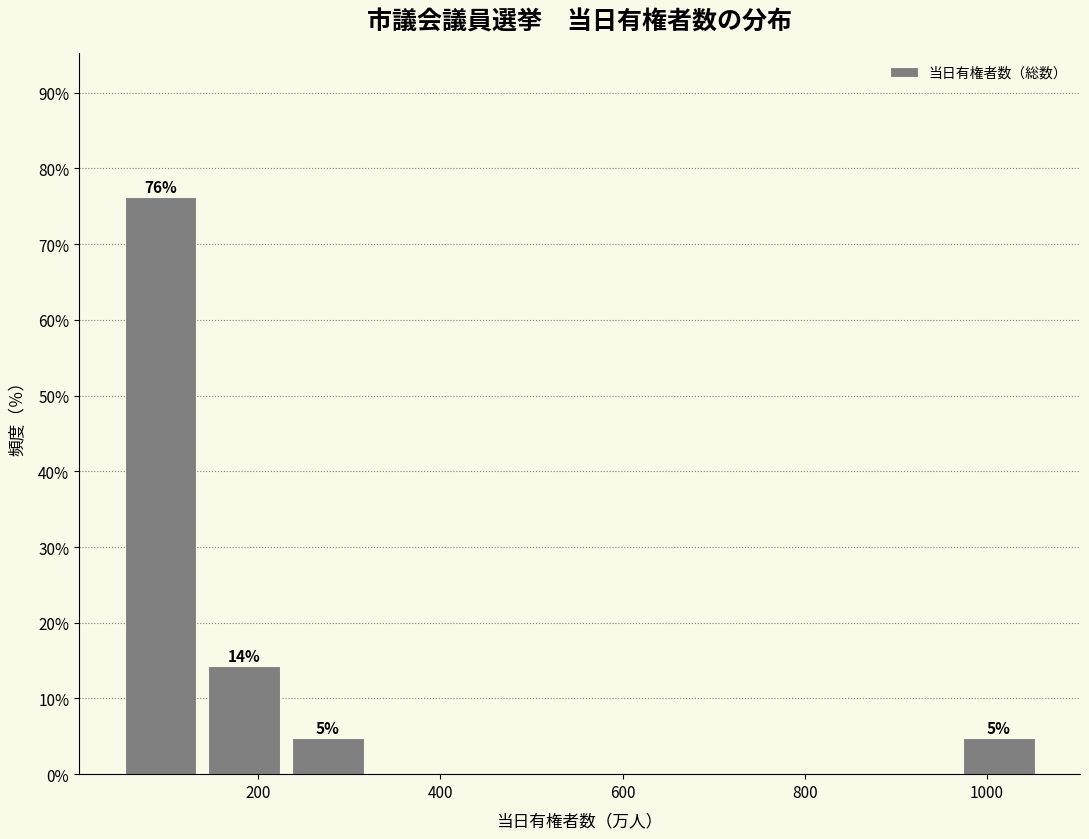

Over which range of the x-axis is the bar tallest?

40 to 140